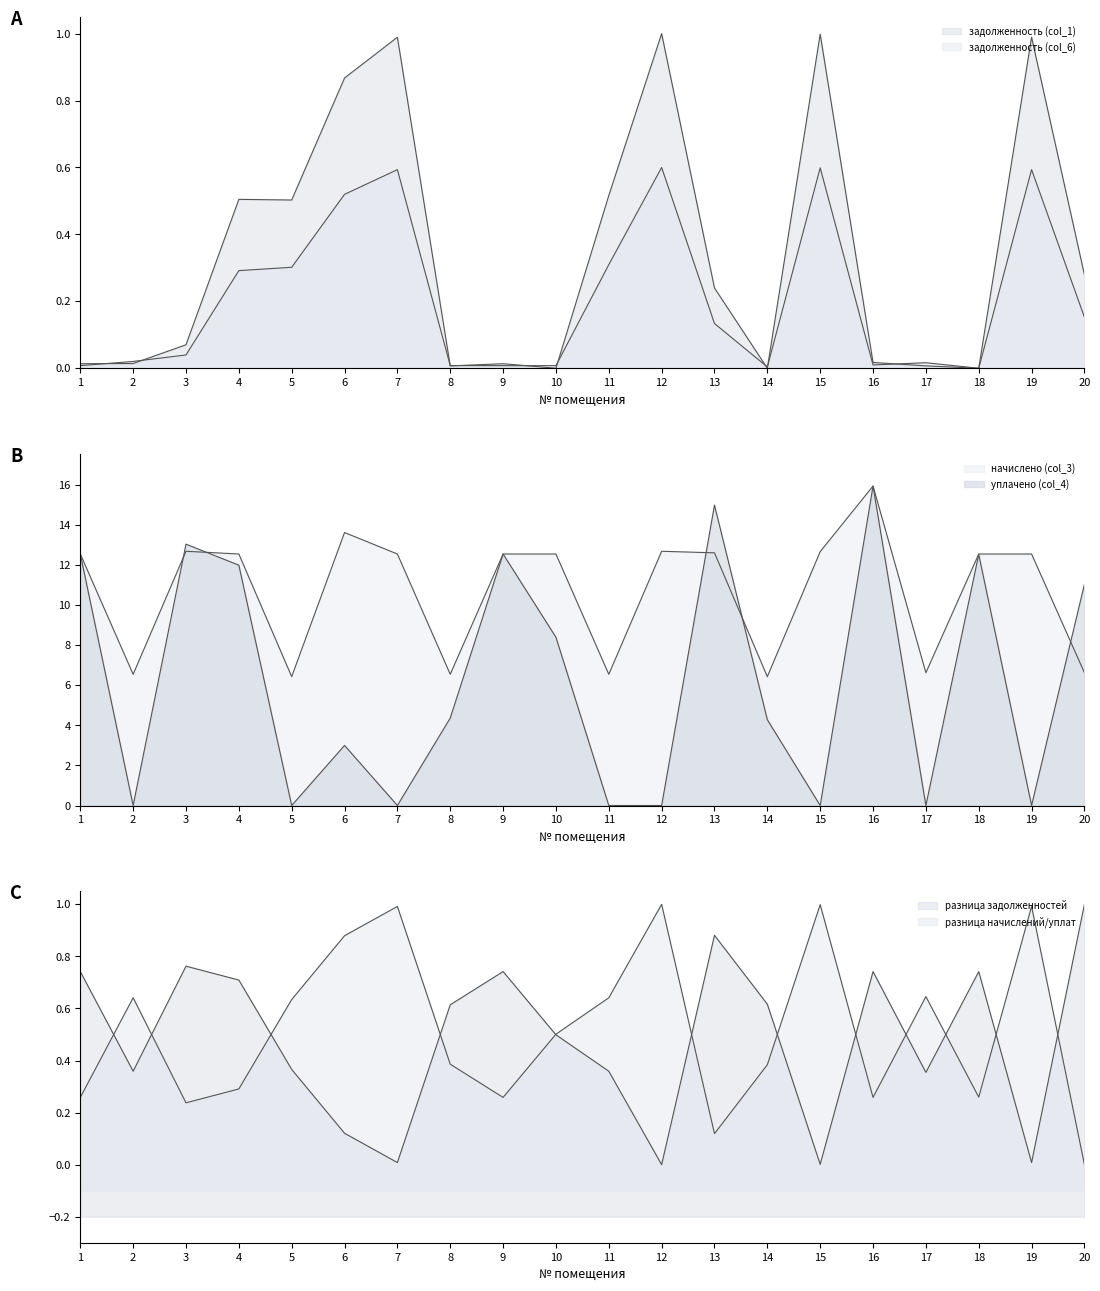

At how many categories does at least one series exceed 8?

14